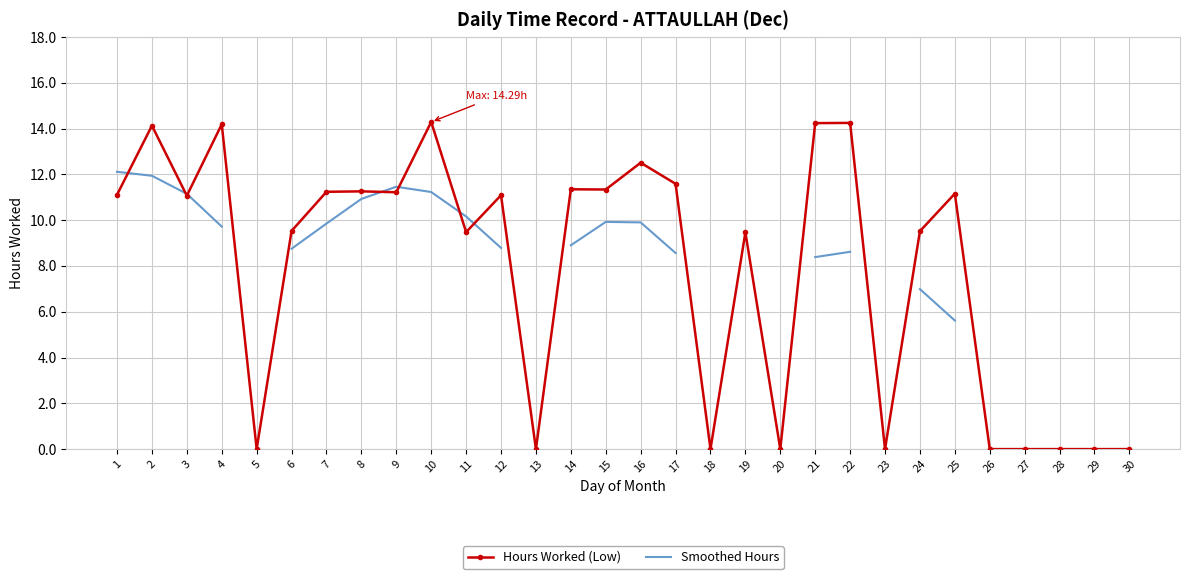

Does the chart have visible grid lines?

Yes